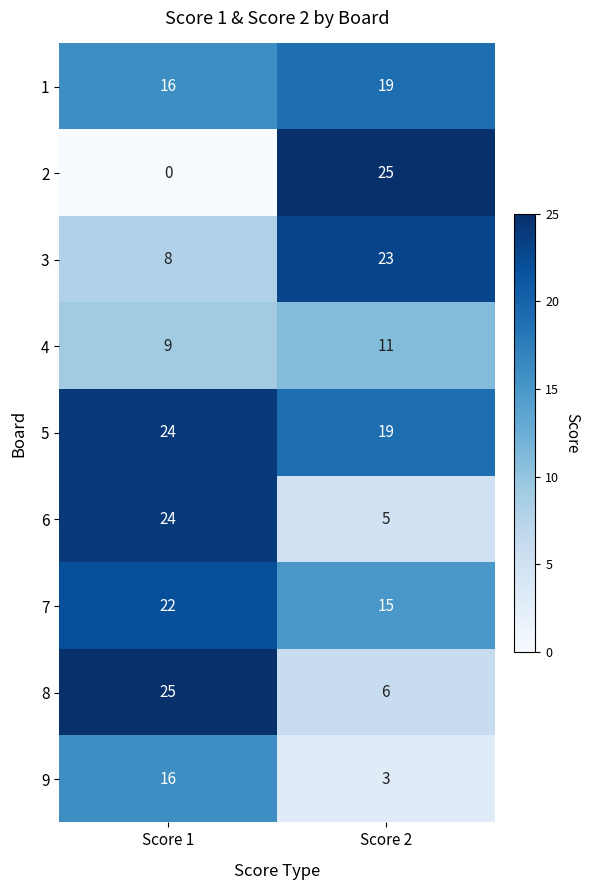

What is the sum of the 7 values at Score 2 and Score 1?

37